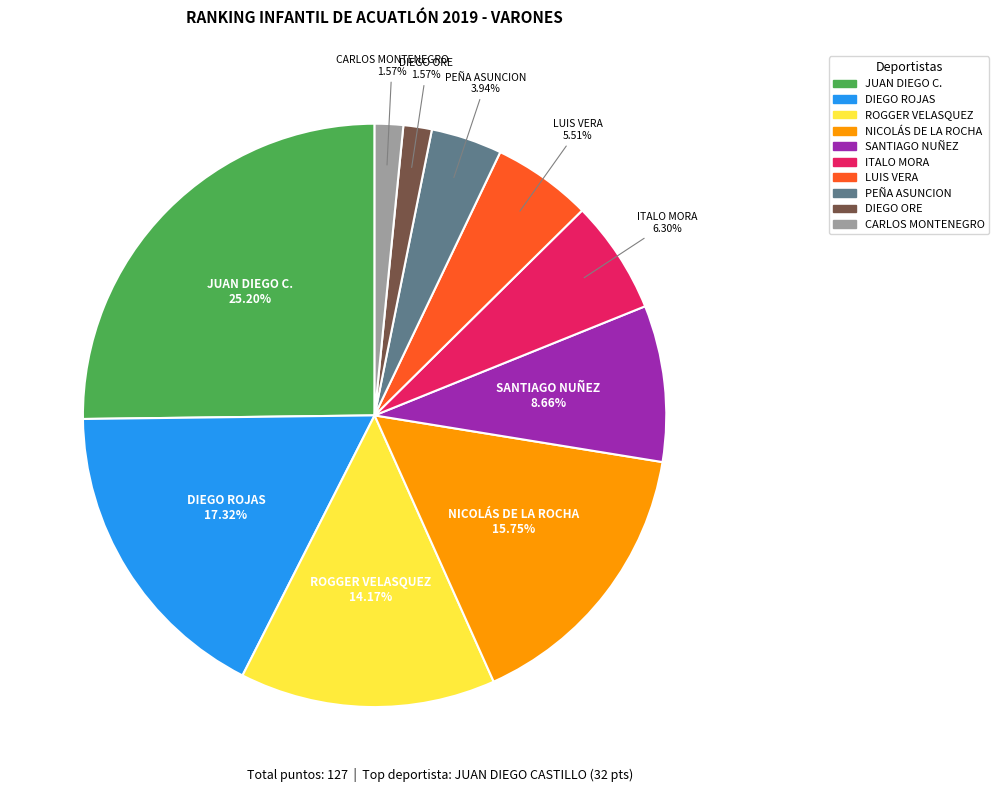

Does any single category account for the majority?

No